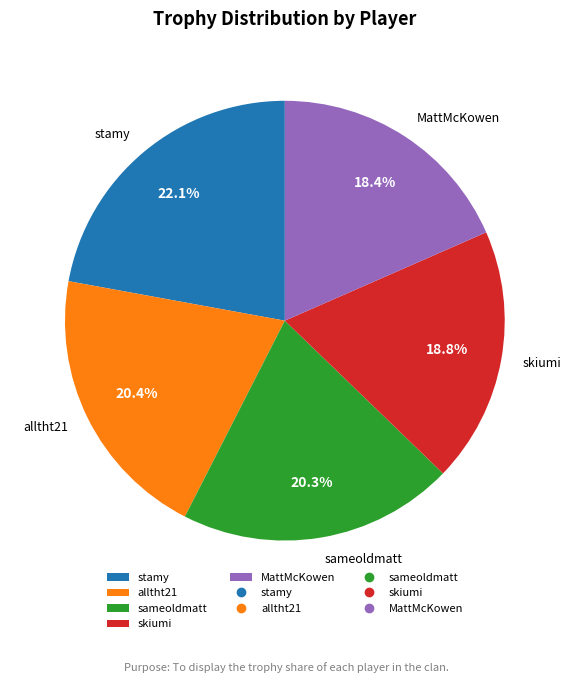

To the nearest percent, what portion does alltht21 represent?

20%